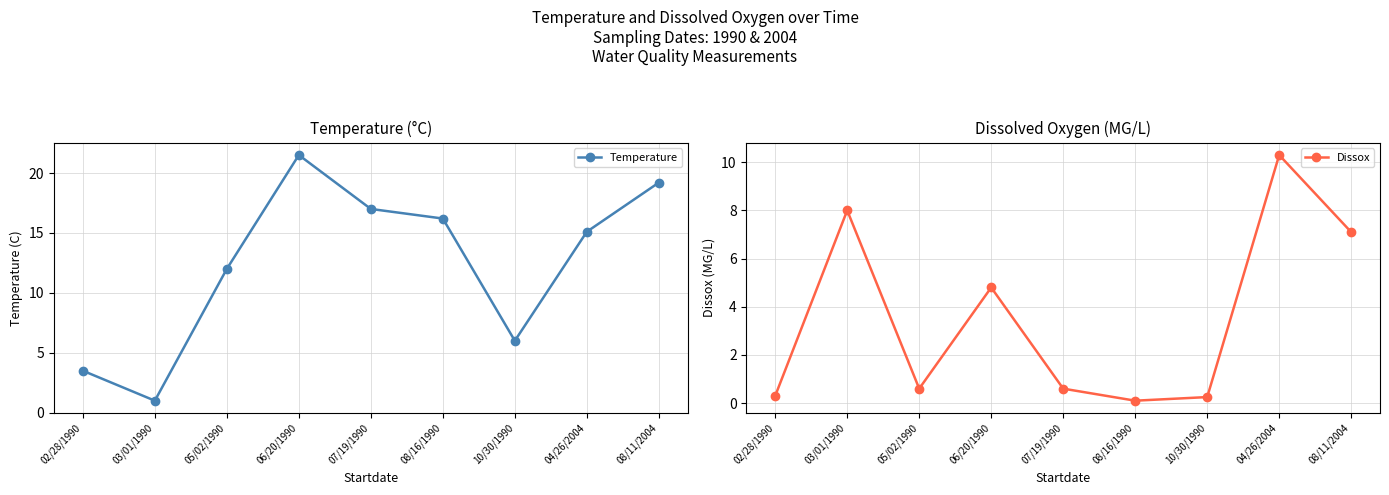

Reading left to right, list all the values displayed in this chart.

Temperature: 3.5	1.0	12.0	21.5	17.0	16.2	6.0	15.1	19.2
Dissox: 0.3	8.0	0.6	4.8	0.6	0.1	0.2	10.3	7.1